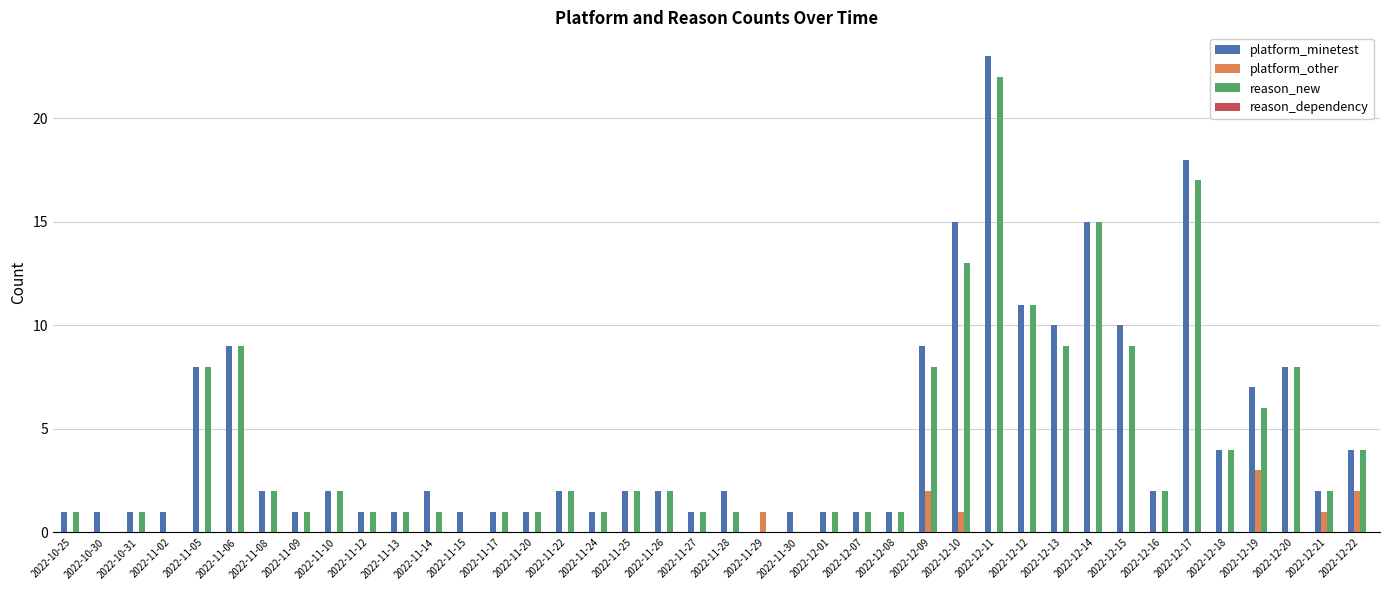

What is the maximum value shown in the chart?

23